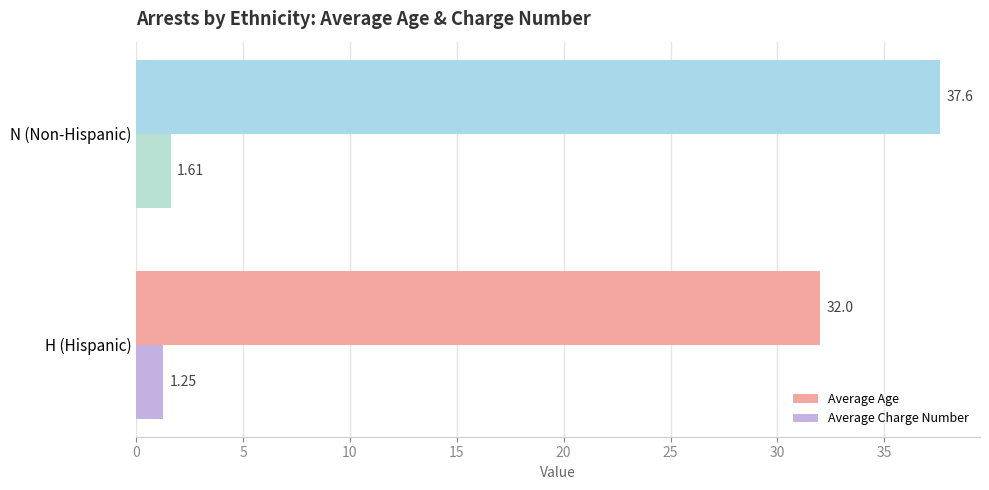

Which series changed the most between H (Hispanic) and N (Non-Hispanic)?

Average Age